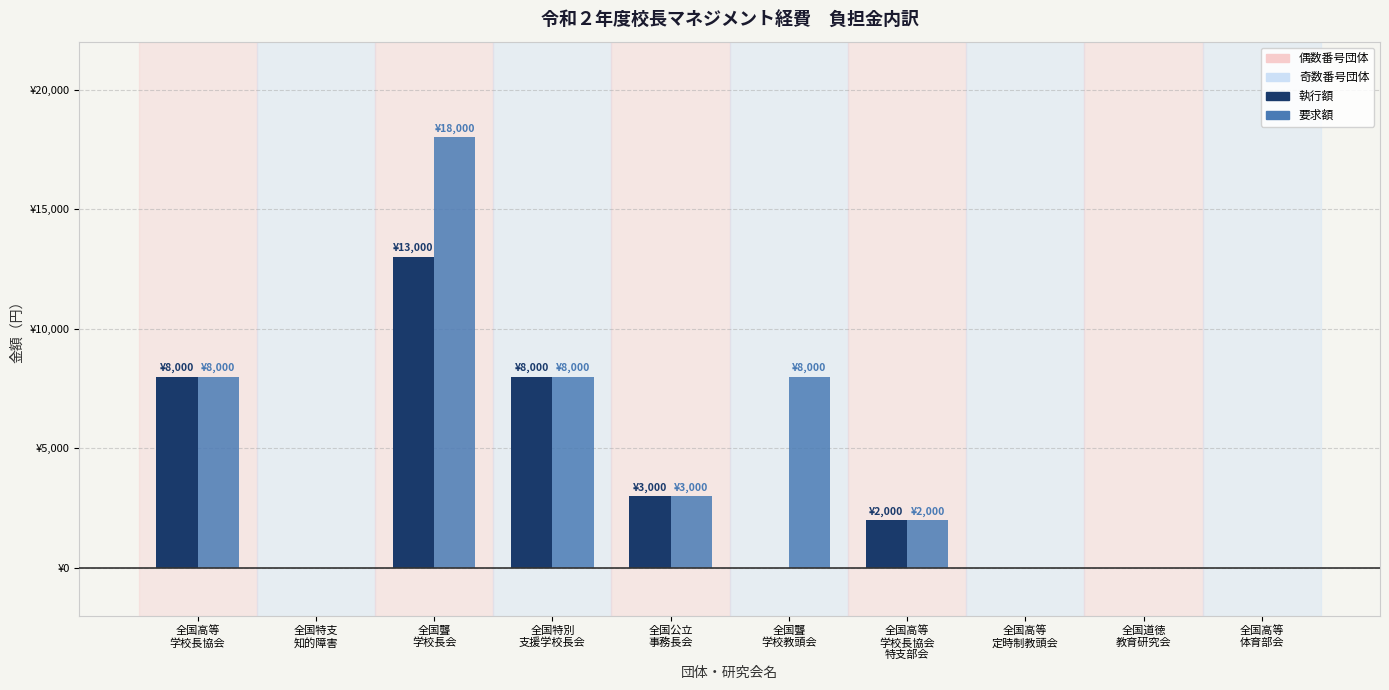

Are the bars grouped side by side (vs. stacked)?

Yes